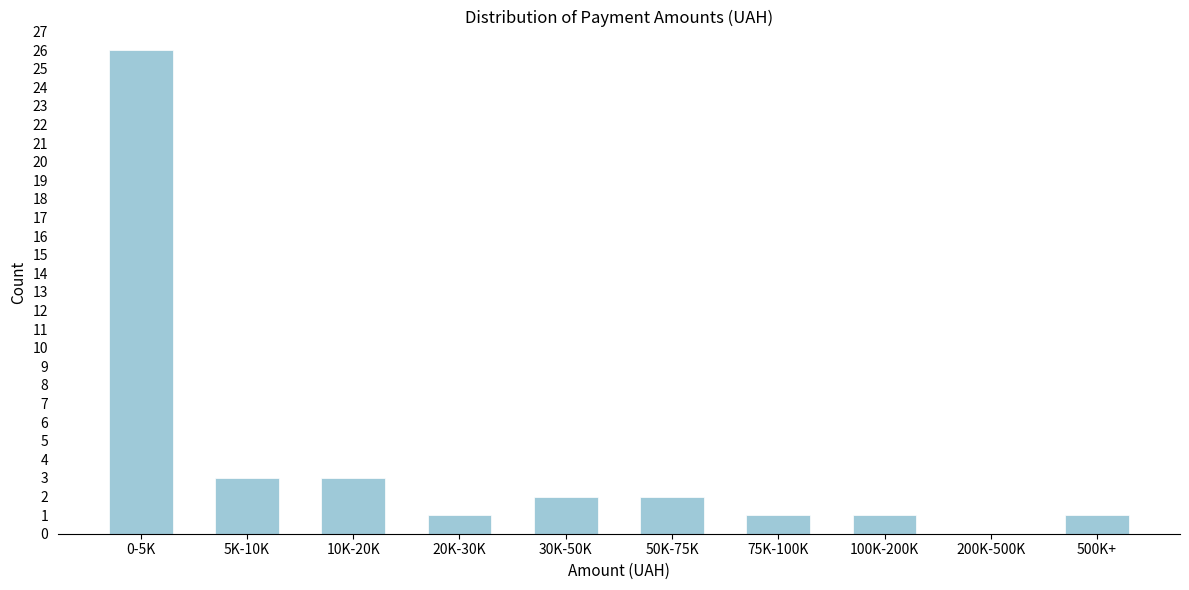

Reading left to right, list all the values displayed in this chart.

0-5K=26	5K-10K=3	10K-20K=3	20K-30K=1	30K-50K=2	50K-75K=2	75K-100K=1	100K-200K=1	200K-500K=0	500K+=1